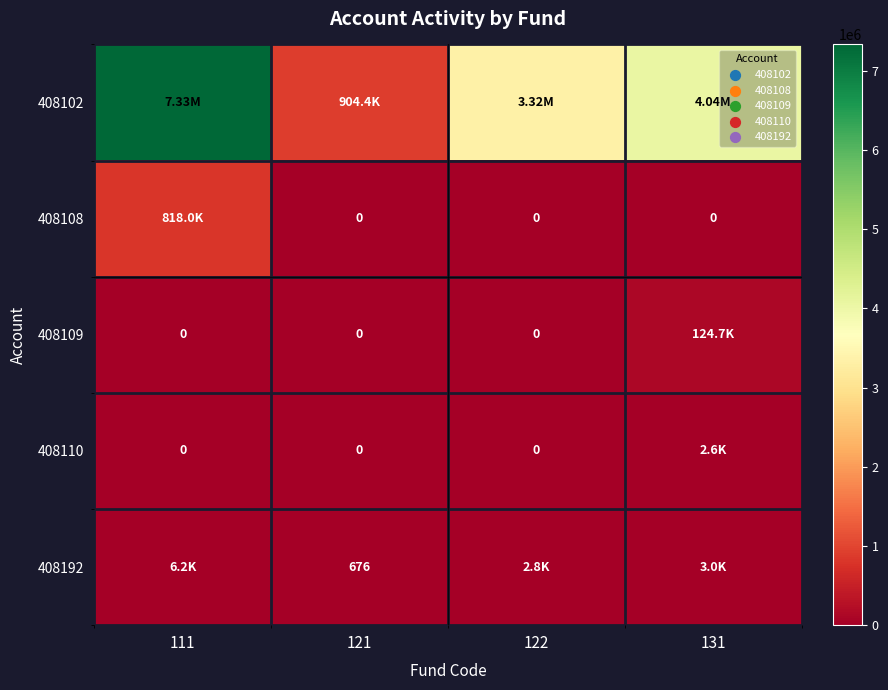

True or false: 408109 has a value of -86470.4 at 121.

False